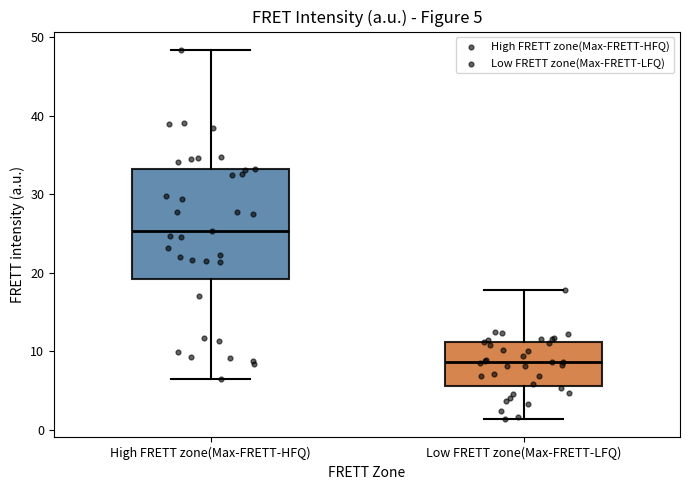

Which box's median line is the highest?

High FRETT zone(Max-FRETT-HFQ)